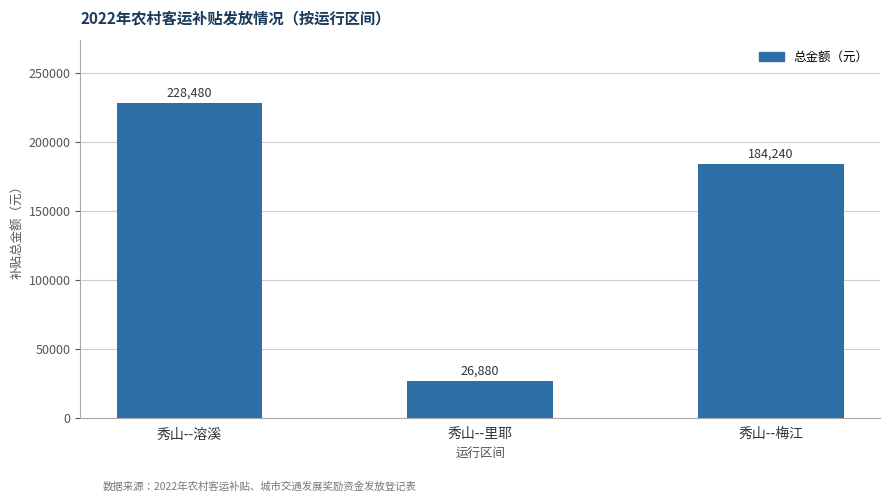

List the labels in order of value, smallest first.

秀山--里耶, 秀山--梅江, 秀山--溶溪